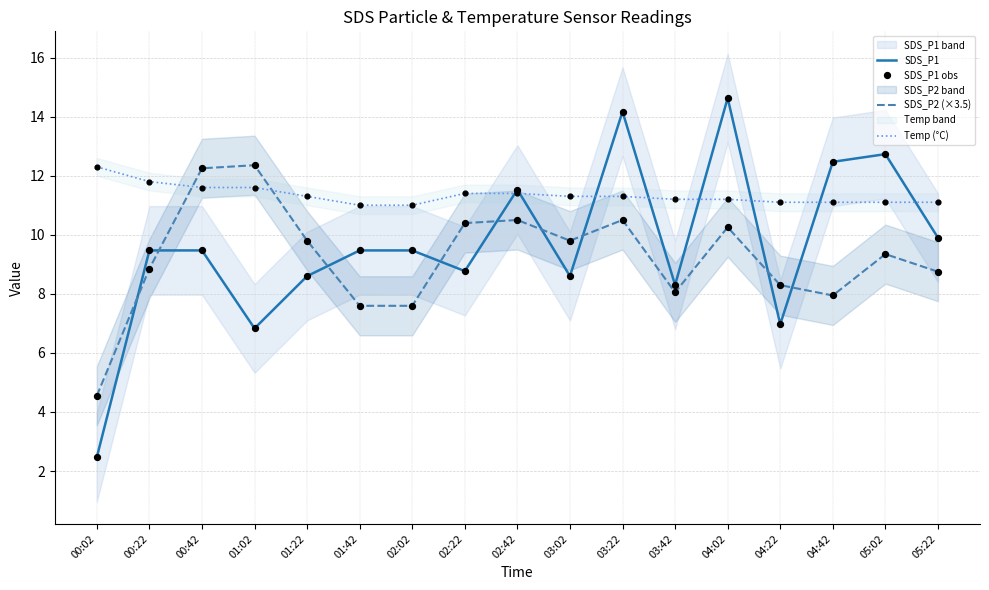

Is the value of SDS_P1 at 03:02 greater than the value of SDS_P2 (×3.5) at 03:22?

No